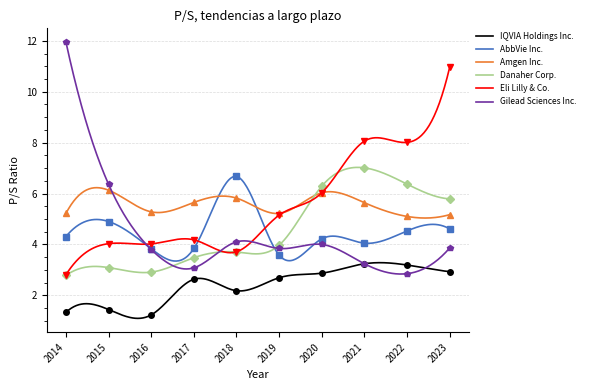

Rank the series at 2017 from lowest to highest value.

IQVIA Holdings Inc., Gilead Sciences Inc., Danaher Corp., AbbVie Inc., Eli Lilly & Co., Amgen Inc.